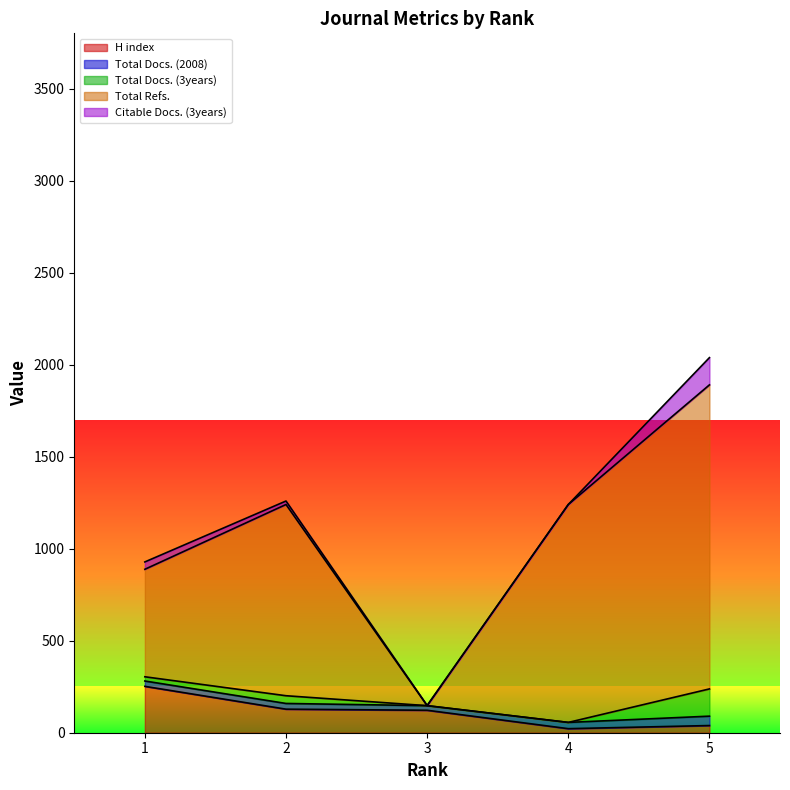

What is the highest value of the H index series?

252